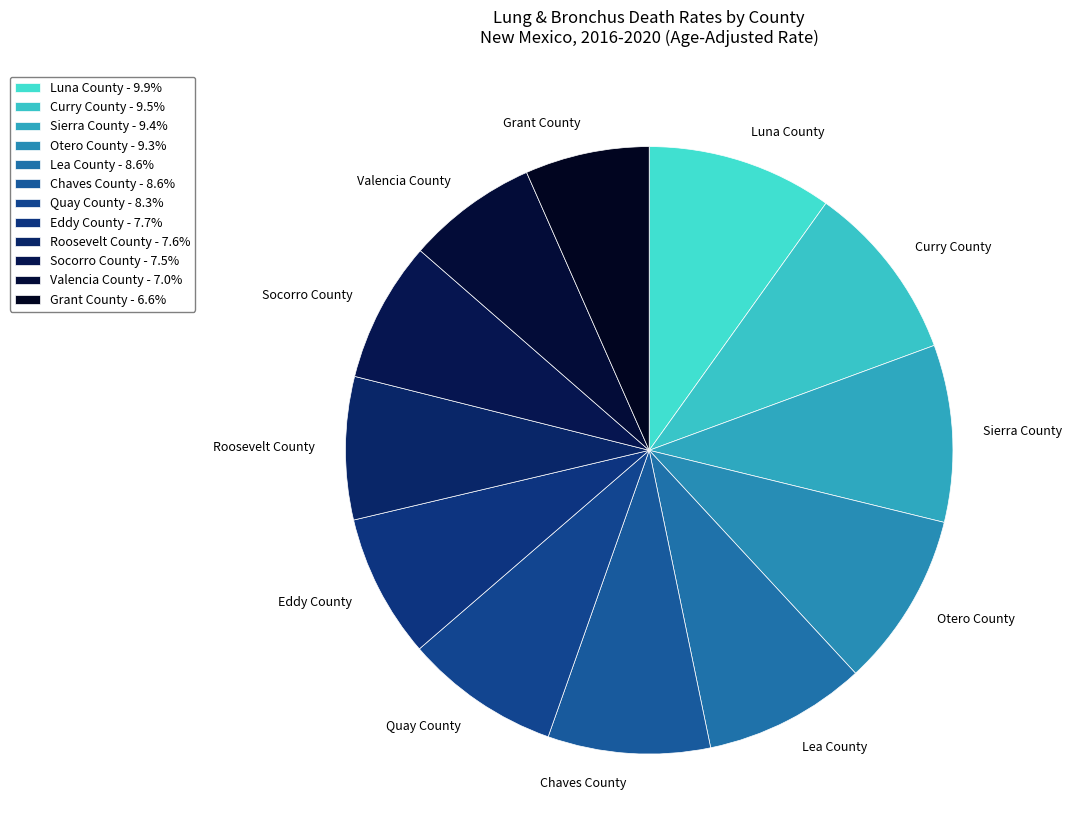

Is there a majority slice in this chart?

No